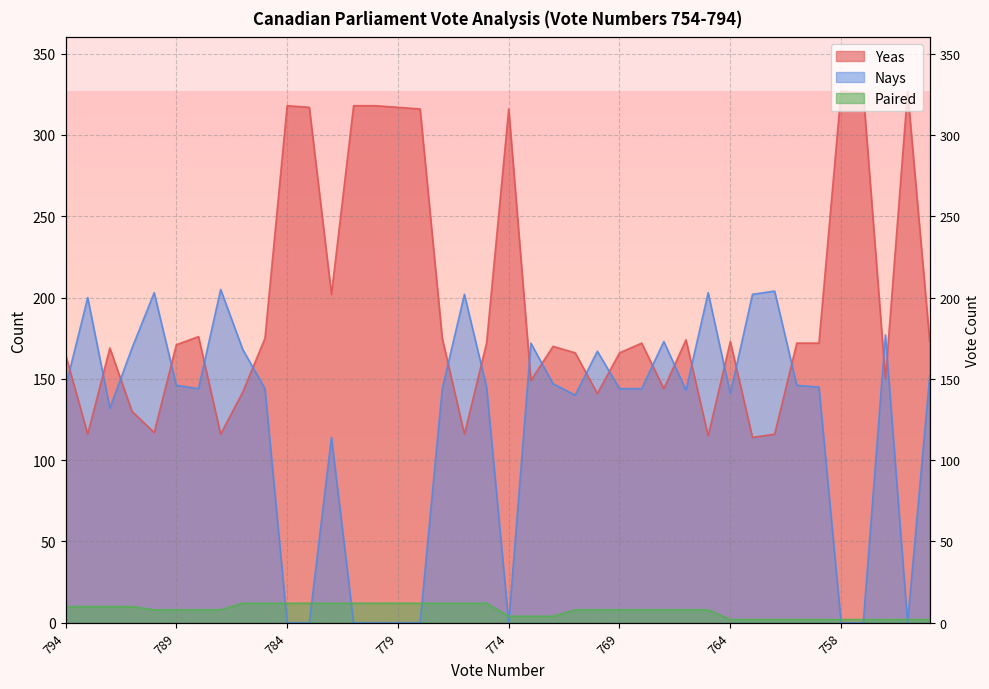

The Yeas series shows 316 at 778. True or false?

True